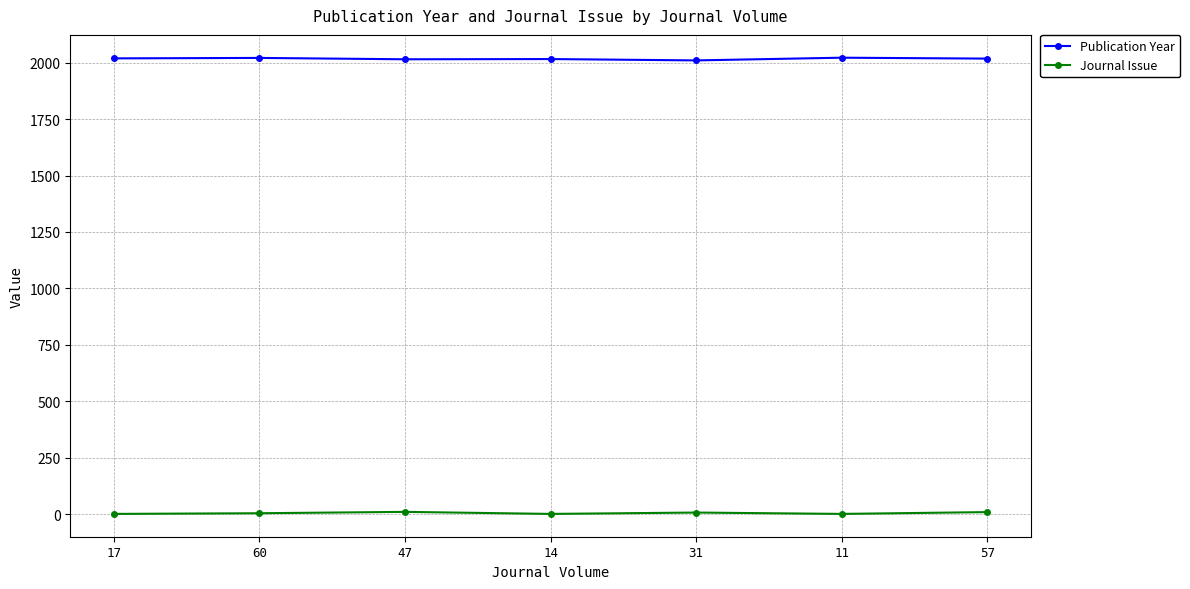

What is the label of the 1st point from the left?

17